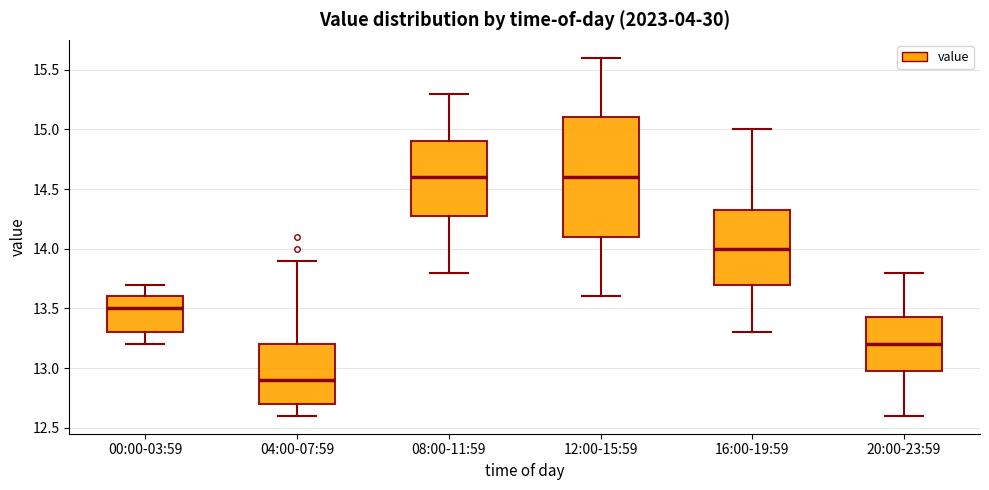

Where does the median line of the box for 08:00-11:59 sit on the y-axis? The values are not printed on the chart, so give them approximately, as read against the axis.

14.60